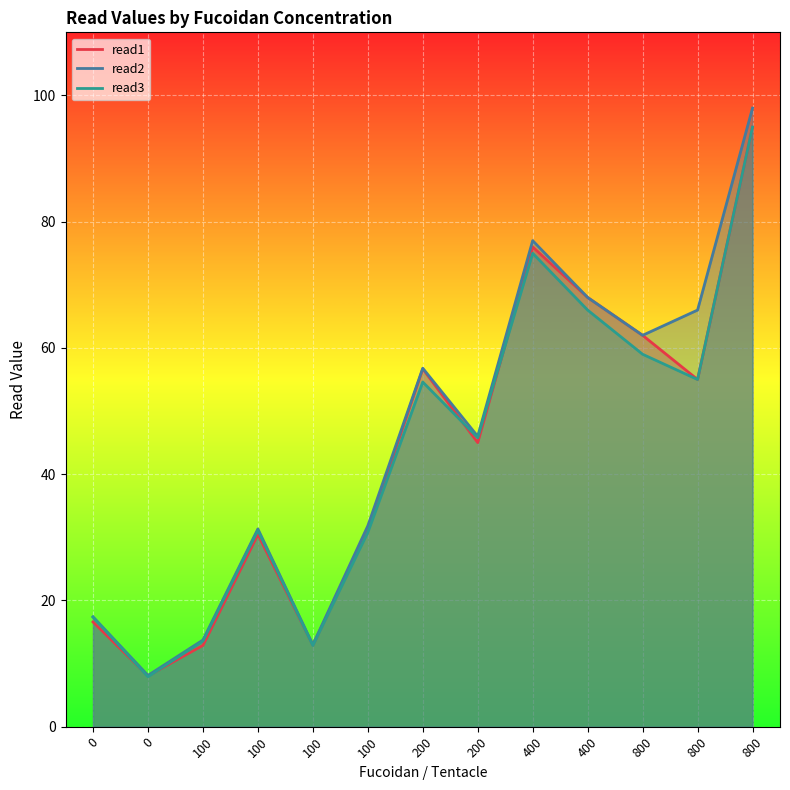

What are all the series names shown in the legend?

read1, read2, read3